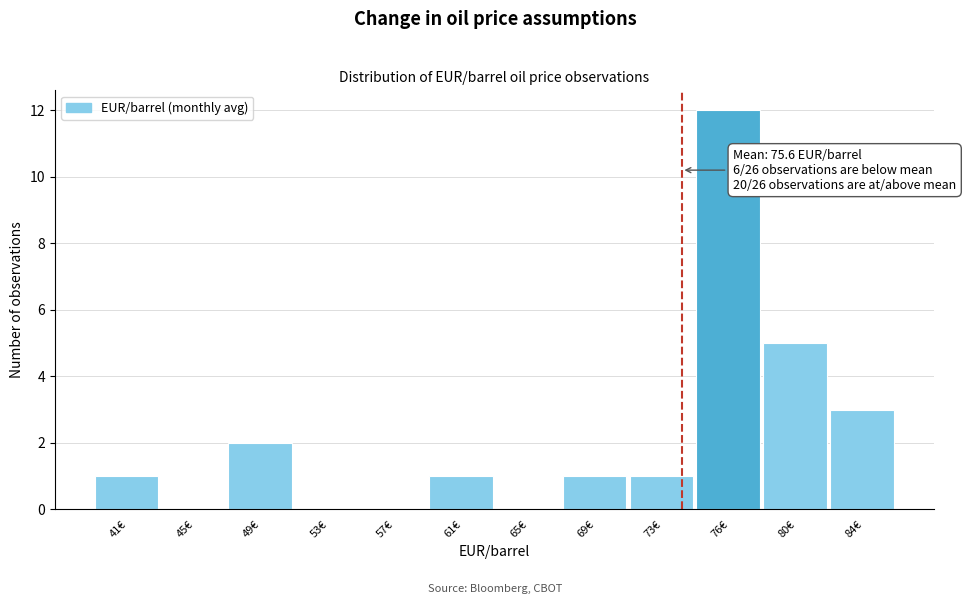

Reading left to right, extract all data points from this chart.

41€=1	45€=0	49€=2	53€=0	57€=0	61€=1	65€=0	69€=1	73€=1	76€=12	80€=5	84€=3